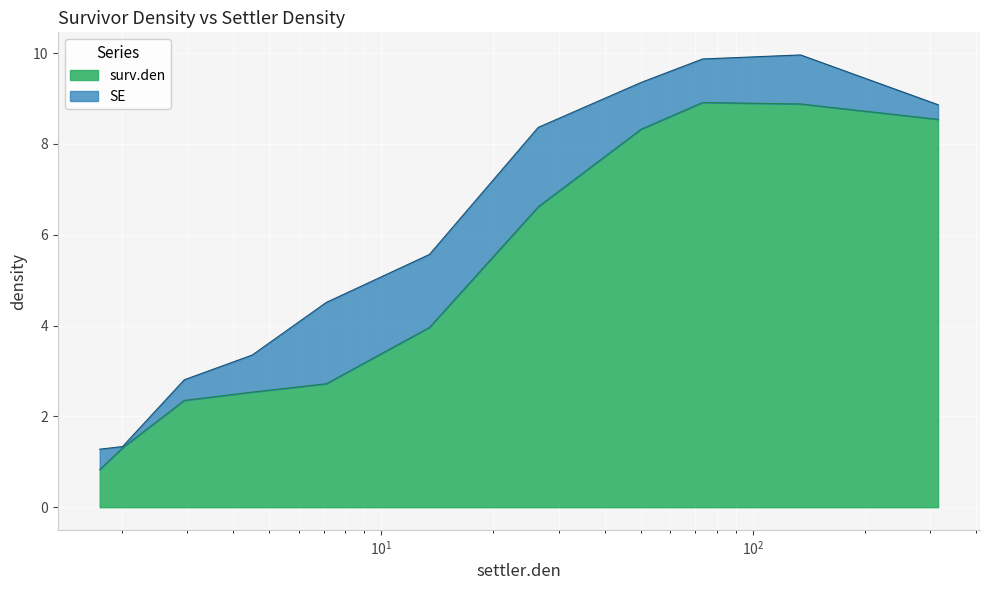

What is the difference between the values at 2.949125202 and 13.48023661?

1.6